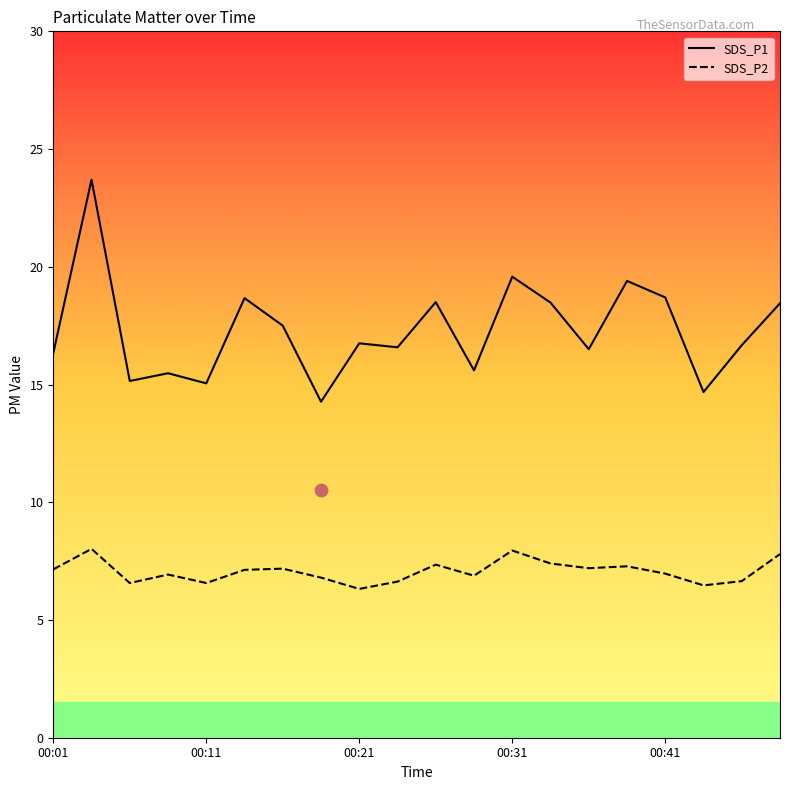

At how many categories does at least one series exceed 19?

3